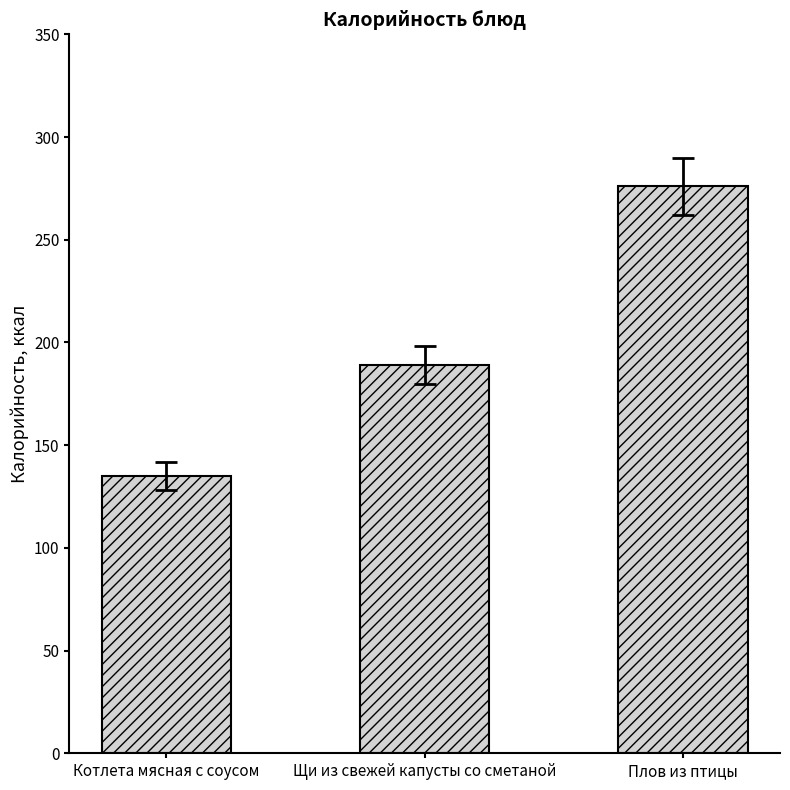

How many bars are there in total?

3